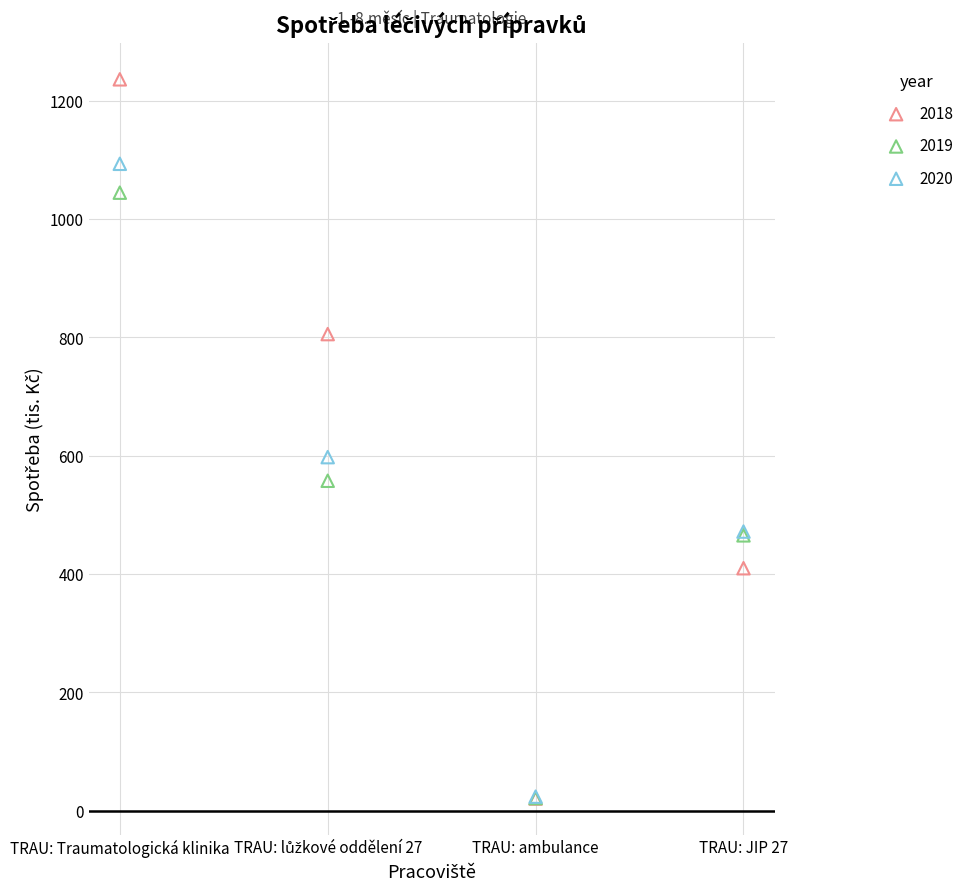

Across all series, what Y value is closest to 628?

597.6